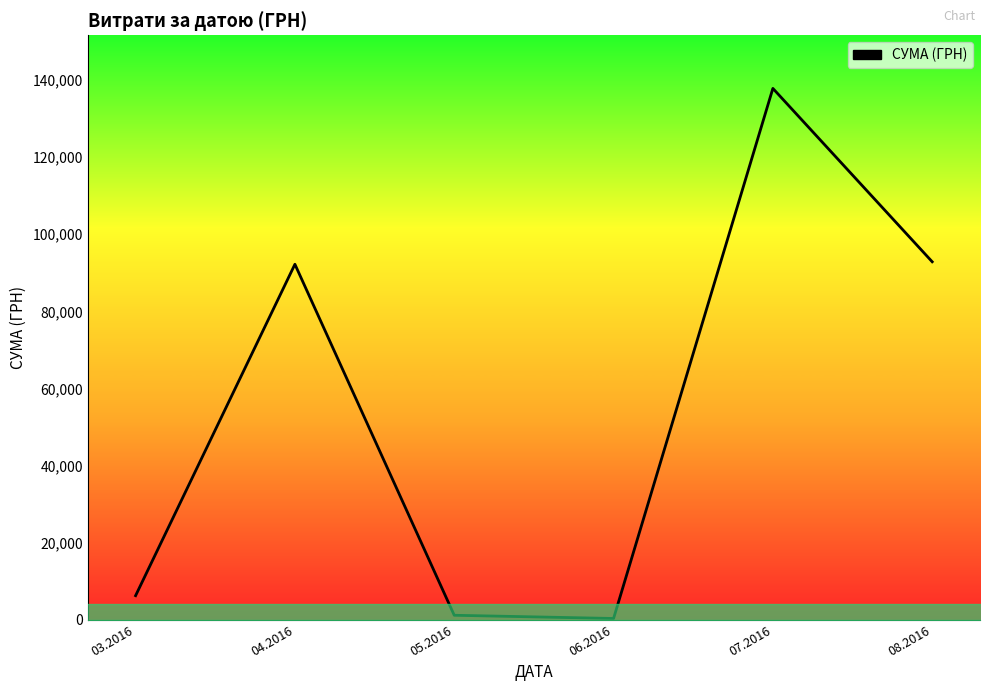

What is the change in value from 03.2016 to 04.2016?

+85993.9